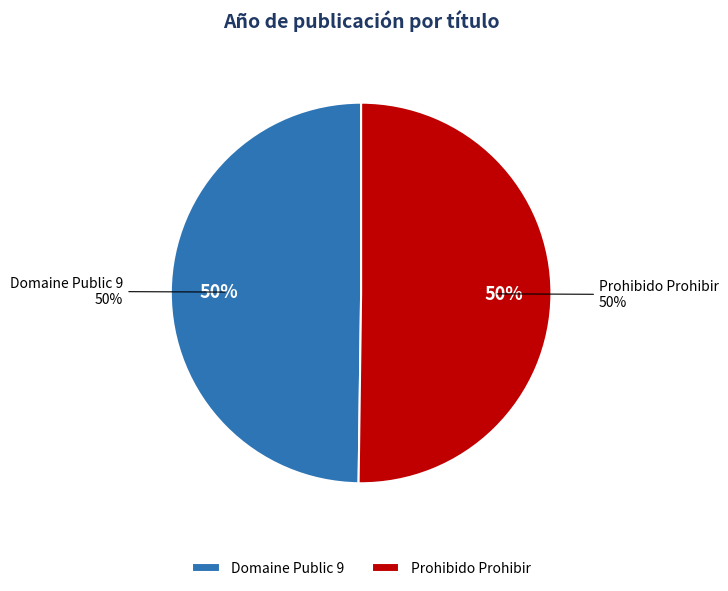

Which has a higher value, Domaine Public 9 or Prohibido Prohibir?

Prohibido Prohibir